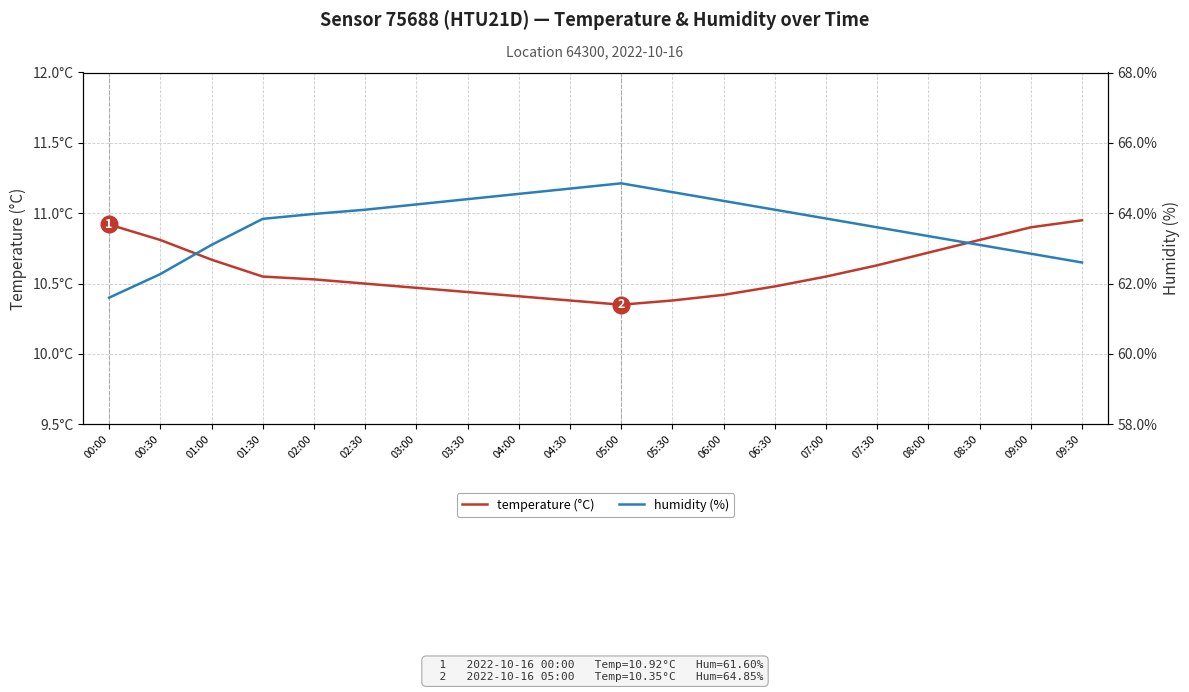

Rank the series at 00:00 from highest to lowest value.

humidity (%), temperature (°C)